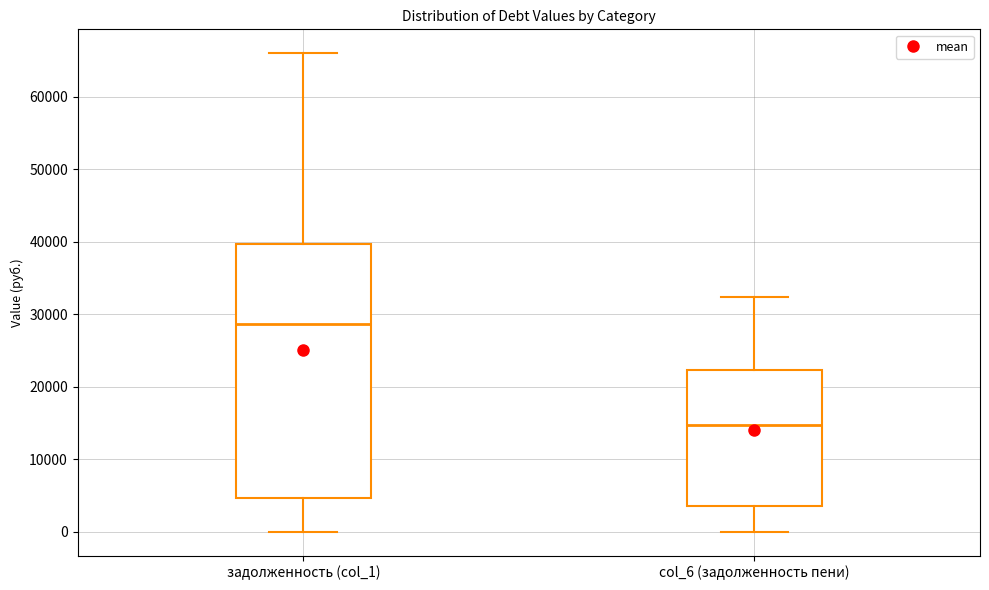

Reading left to right, transcribe this box plot: for each box, give where its median line is, the range the box spans, and where its two whiskers end, as read against the y-axis. The values are not printed on the chart, so give them approximately, as read against the axis.

задолженность (col_1): median 29000, box 5000 to 40000, whiskers 0 to 66000
col_6 (задолженность пени): median 15000, box 4000 to 22000, whiskers 0 to 32000